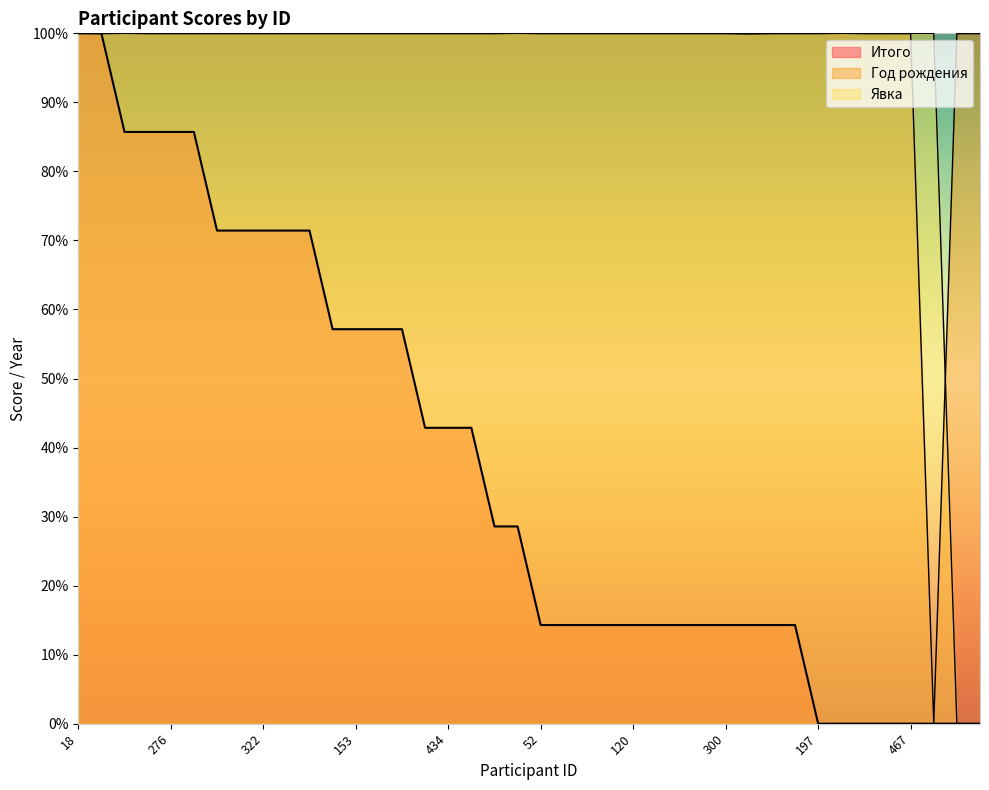

Is the value of Явка at 153 greater than the value of Год рождения at 164?

Yes